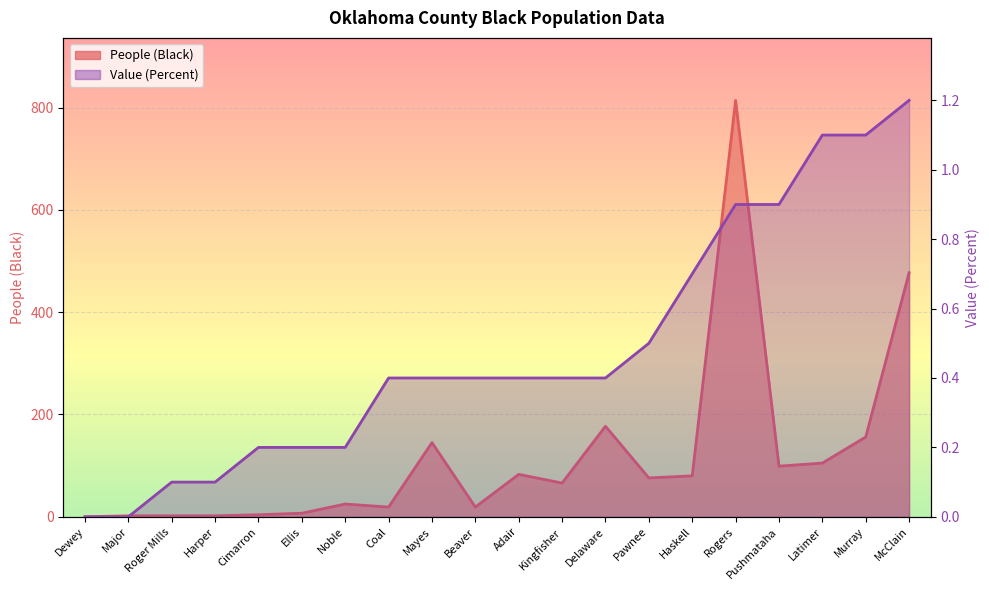

List the labels in order of People (Black) value, smallest first.

Dewey, Major, Roger Mills, Harper, Cimarron, Ellis, Coal, Beaver, Noble, Kingfisher, Pawnee, Haskell, Adair, Pushmataha, Latimer, Mayes, Murray, Delaware, McClain, Rogers